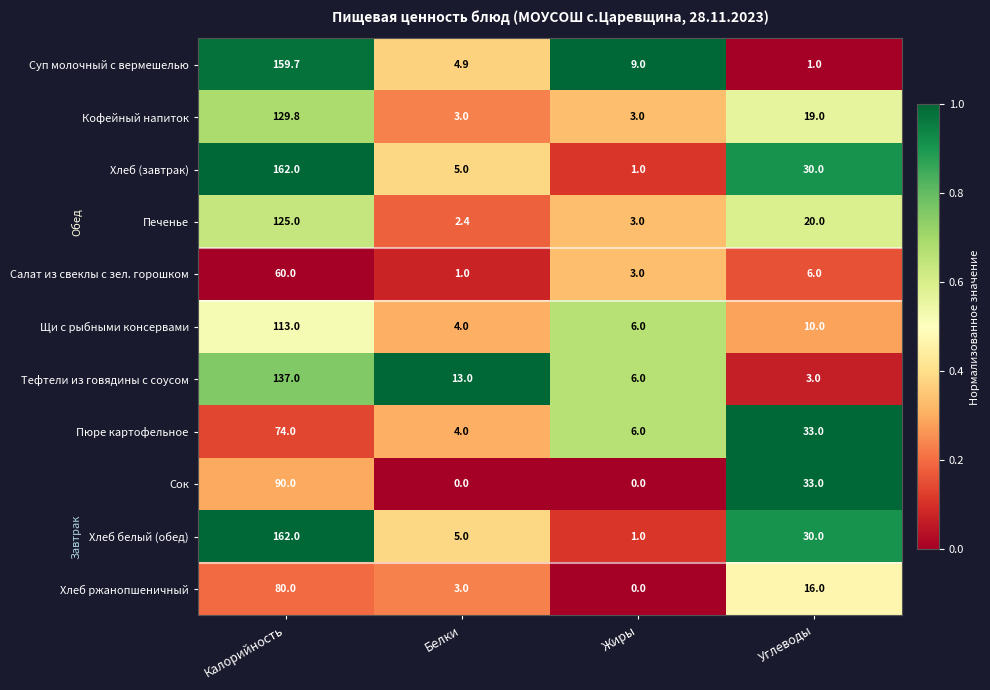

What is the difference between the maximum and minimum values in the Пюре картофельное series?

70.0